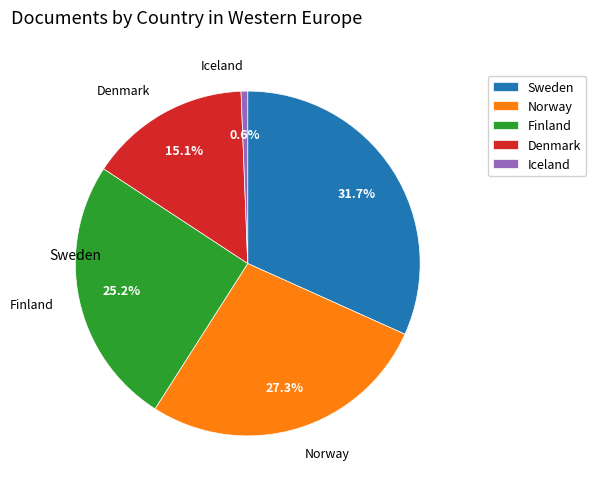

Does any single category account for the majority?

No